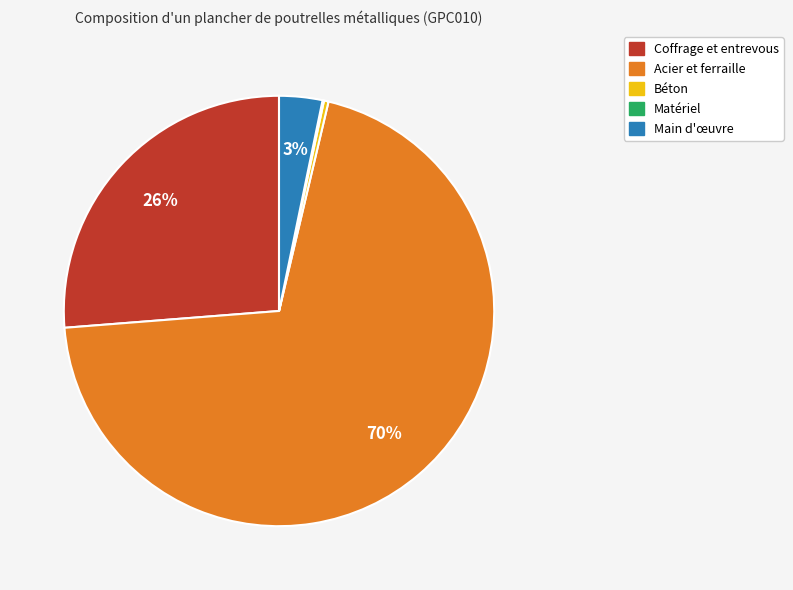

Is there any slice that represents more than half of the pie?

Yes